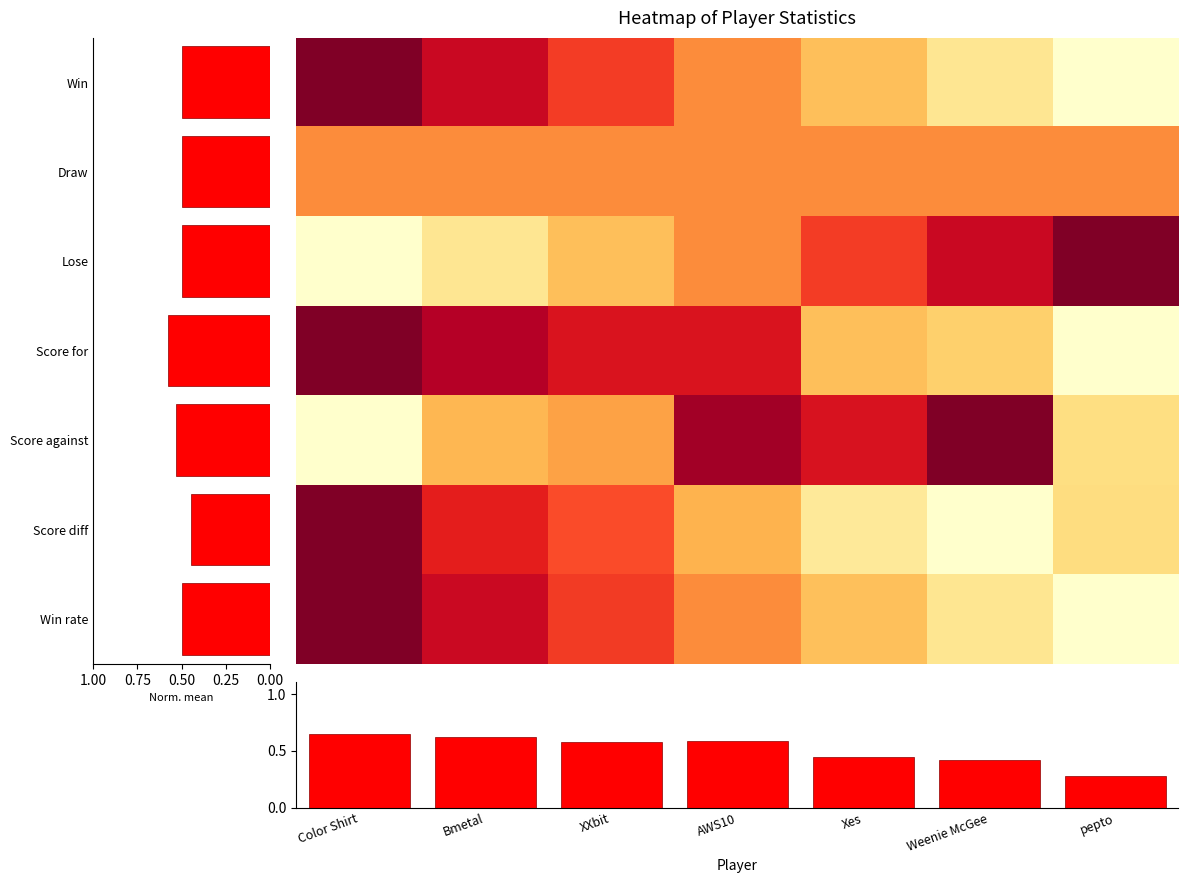

What is the maximum value shown in the chart?

1.0